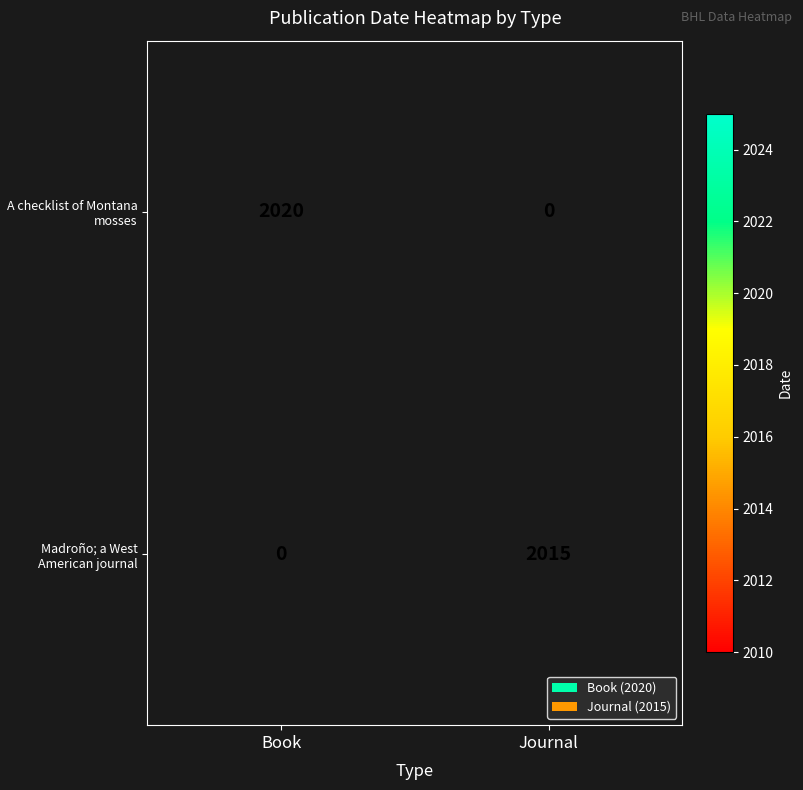

True or false: A checklist of Montana mosses has a value of 3101 at Book.

False